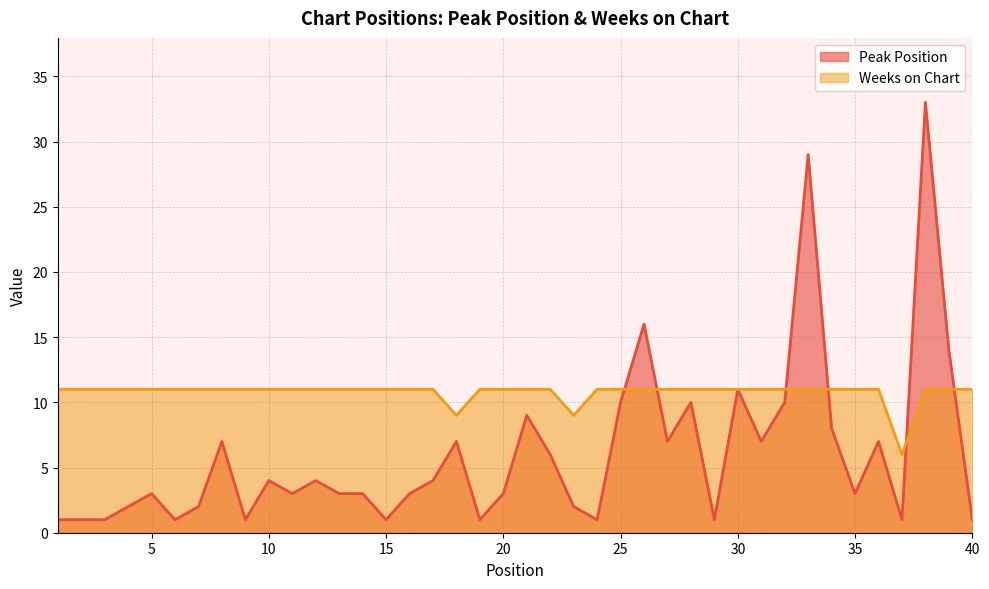

At which label is Weeks on Chart closest to 8?

18